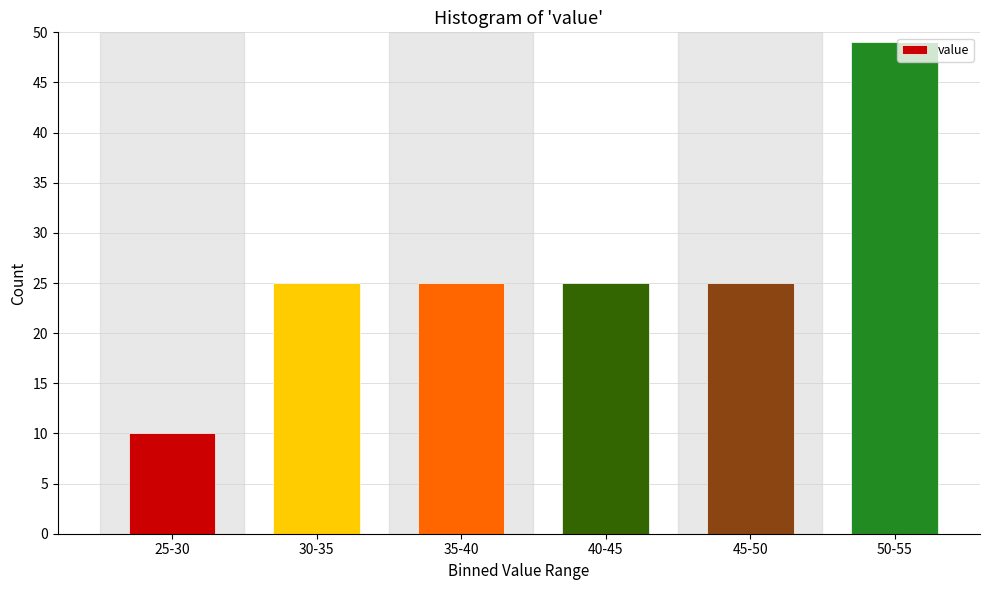

Reading left to right, extract all data points from this chart.

10	25	25	25	25	49